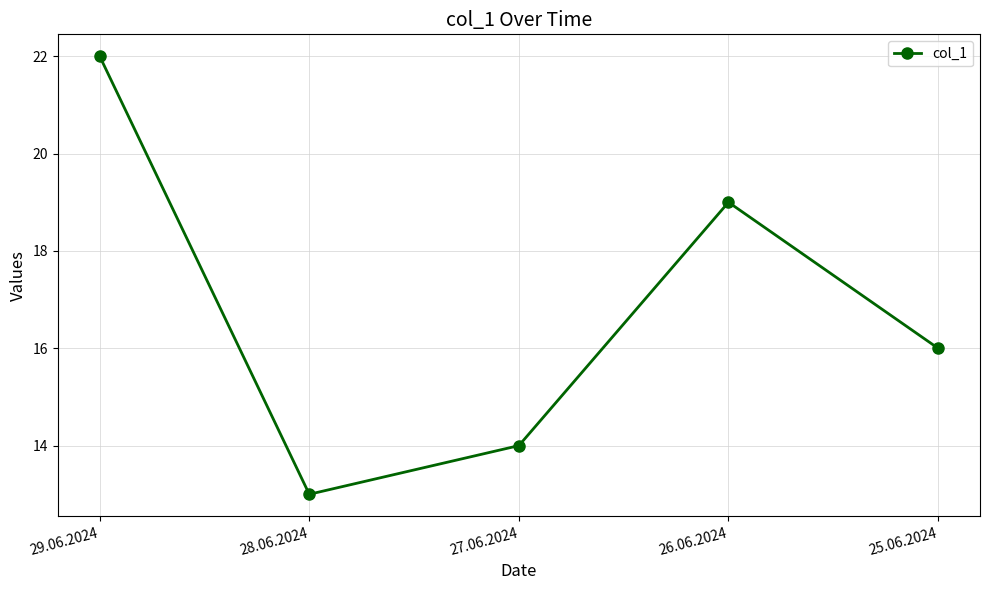

Count the number of data series in this chart.

1